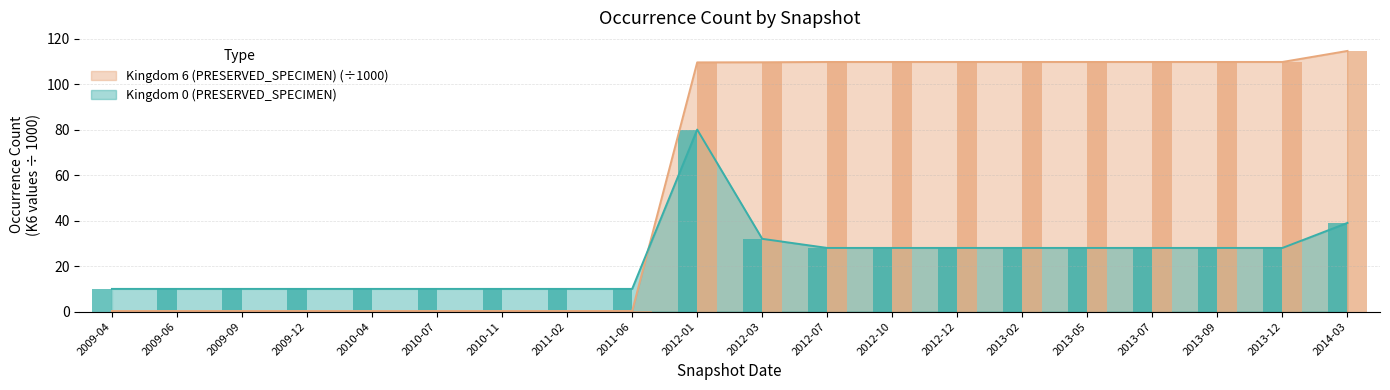

What is the maximum value for Kingdom 6 (PRESERVED_SPECIMEN)?

114.6